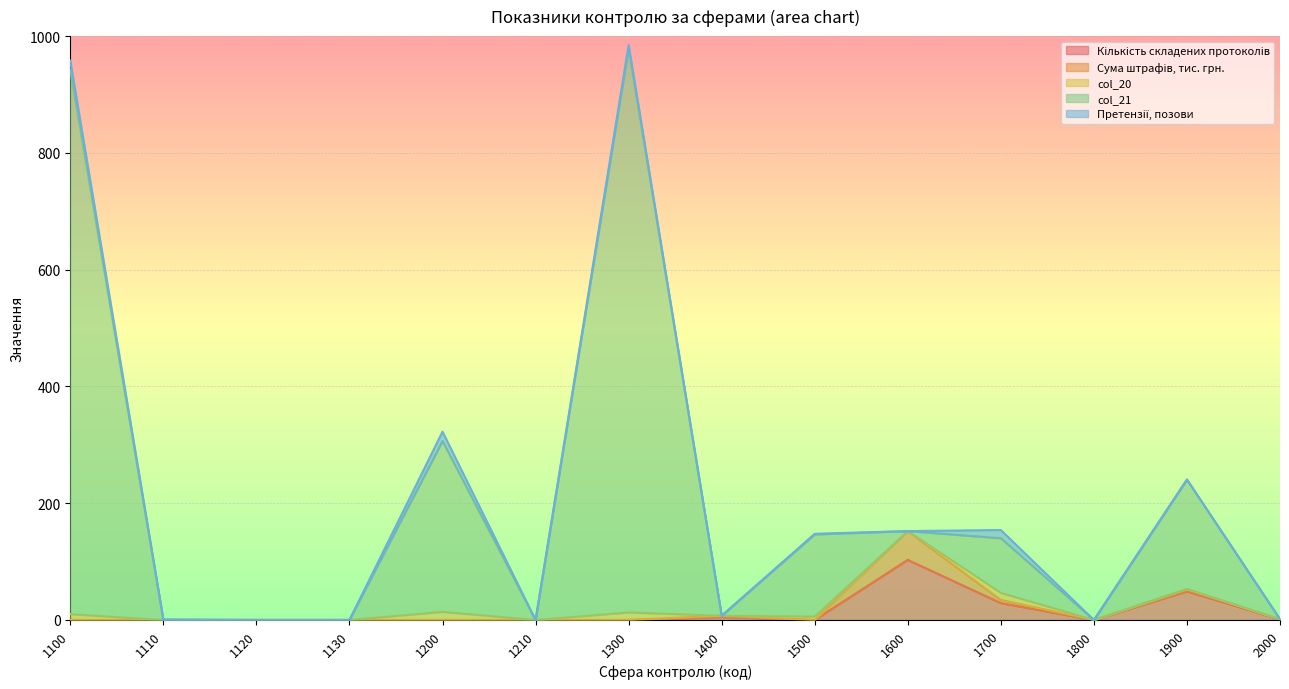

True or false: Сума штрафів, тис. грн. and Претензії, позови intersect in this chart.

True